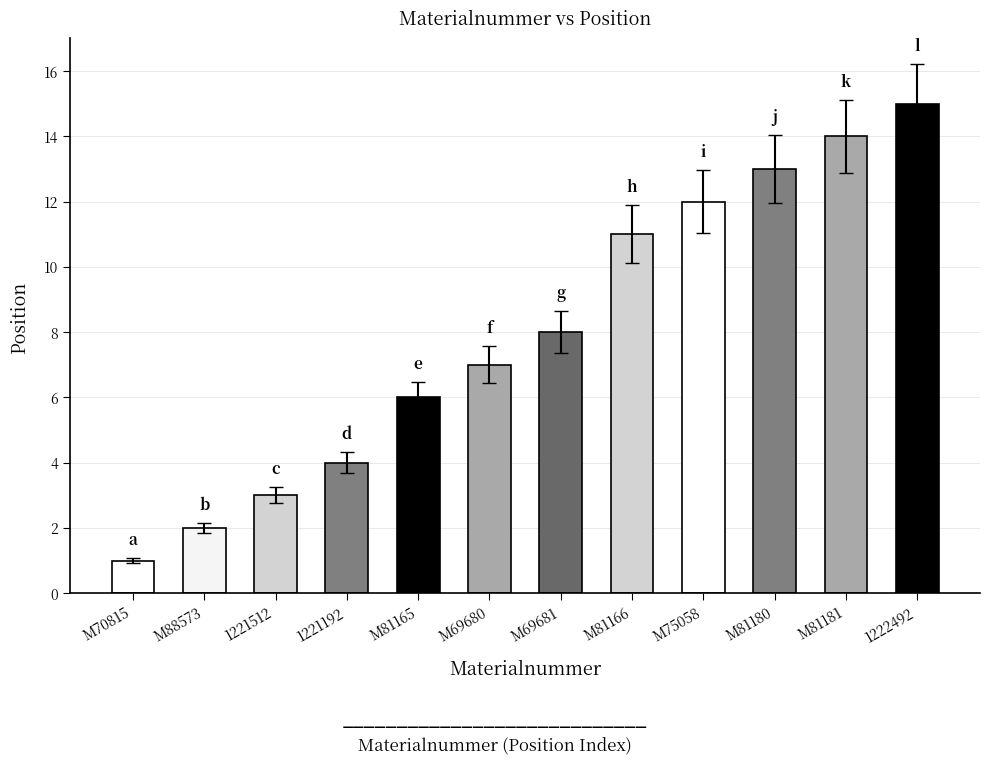

List the labels in order of value, largest first.

1222492, M81181, M81180, M75058, M81166, M69681, M69680, M81165, 1221192, 1221512, M88573, M70815